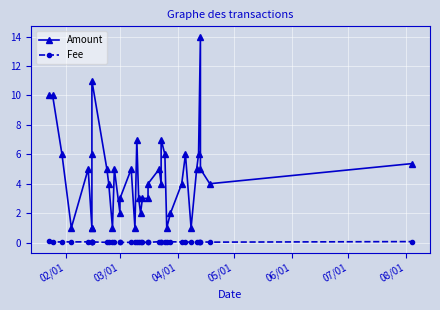

The Fee series shows 0.0 at 05/01. True or false?

False